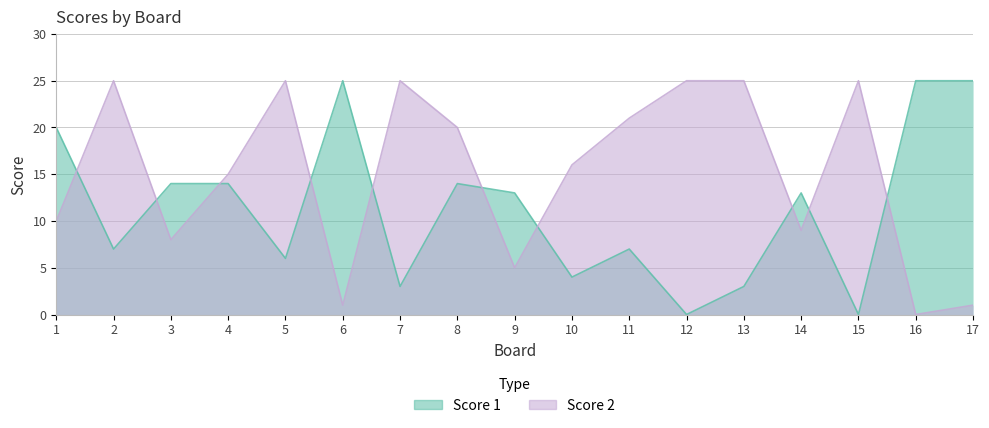

Reading left to right, extract all data points from this chart.

Score 1: 20	7	14	14	6	25	3	14	13	4	7	0	3	13	0	25	25
Score 2: 10	25	8	15	25	1	25	20	5	16	21	25	25	9	25	0	1